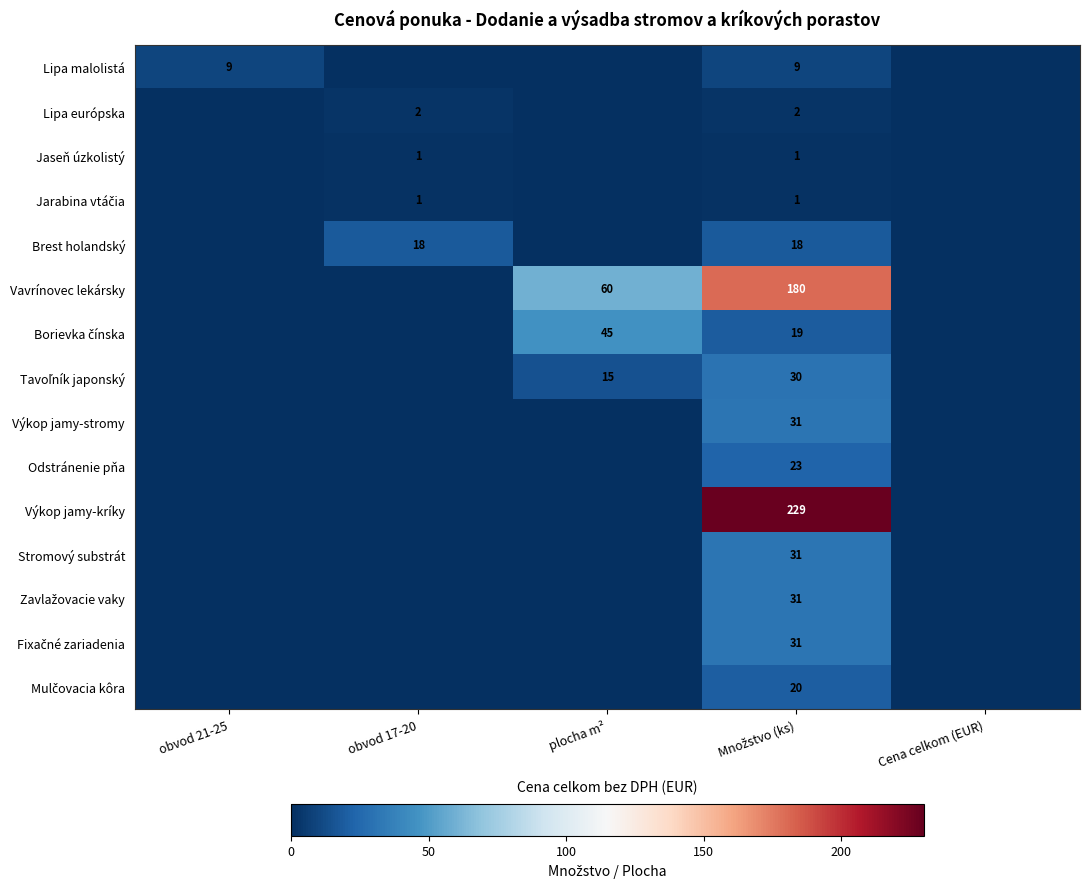

The value of Lipa malolistá at obvod 21-25 is 9. True or false?

True